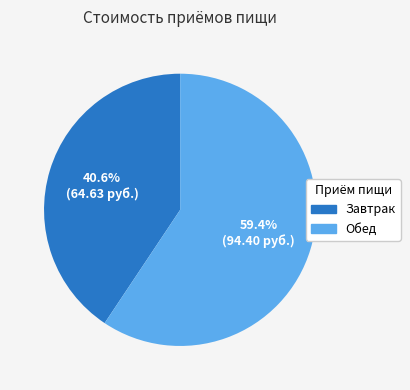

Which category accounts for the majority?

Обед